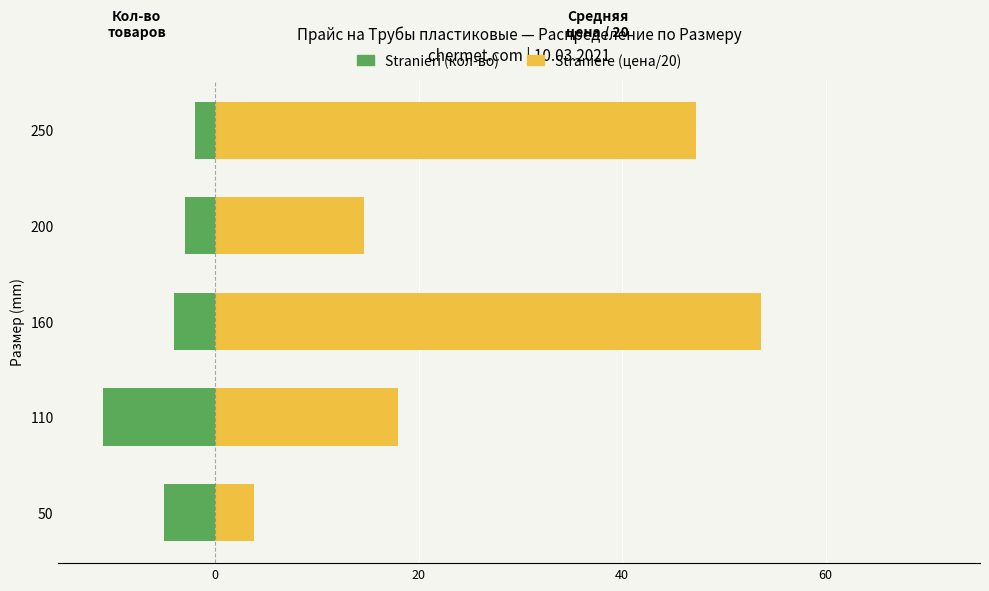

How many values in the Stranieri series exceed -4?

2